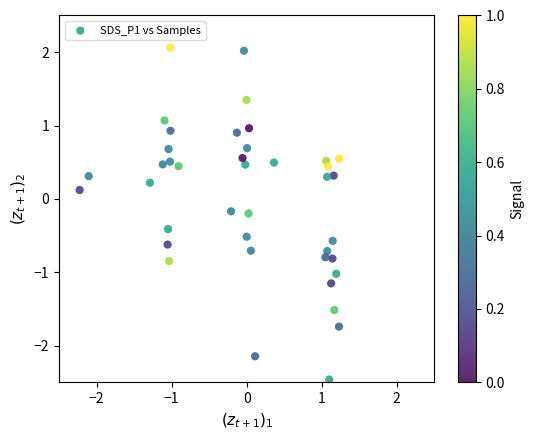

What is the range of X values (max minus min)?

3.5